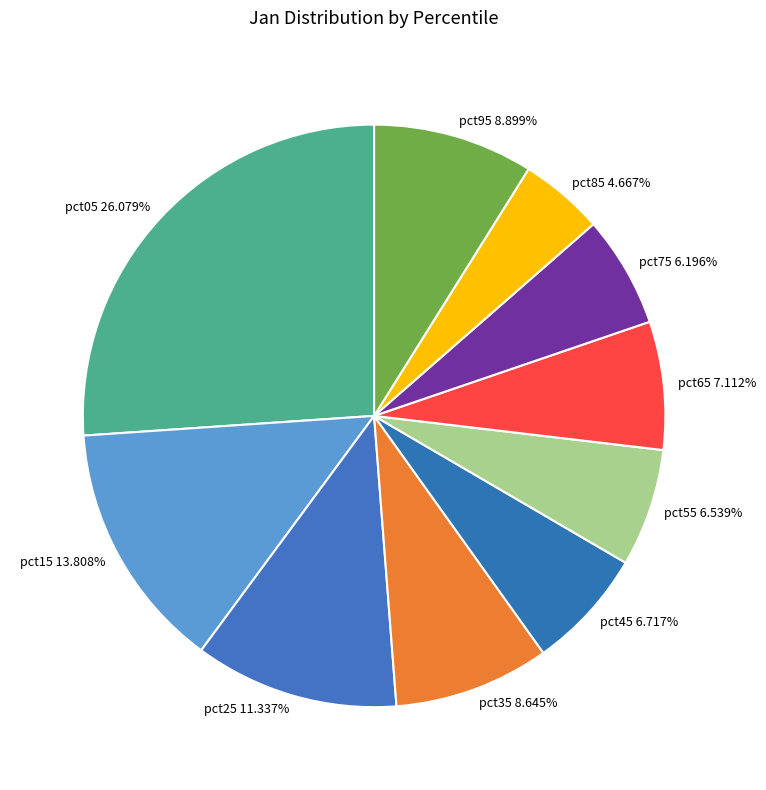

Which has a higher value, pct05 26.079% or pct55 6.539%?

pct05 26.079%